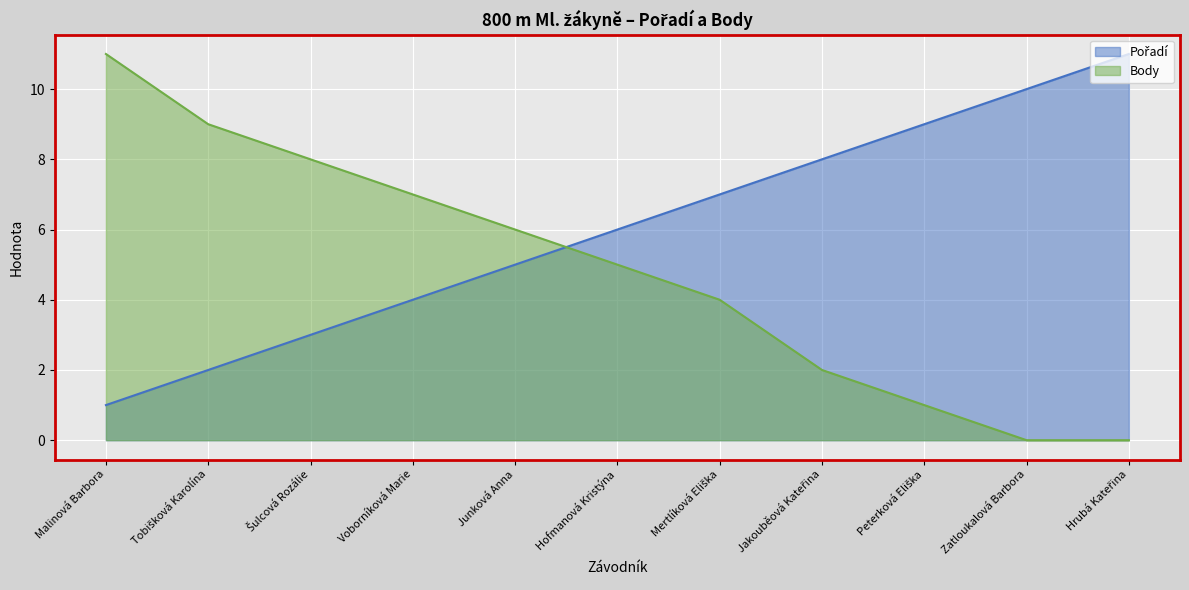

Rank the series at Šulcová Rozálie from lowest to highest value.

Pořadí, Body